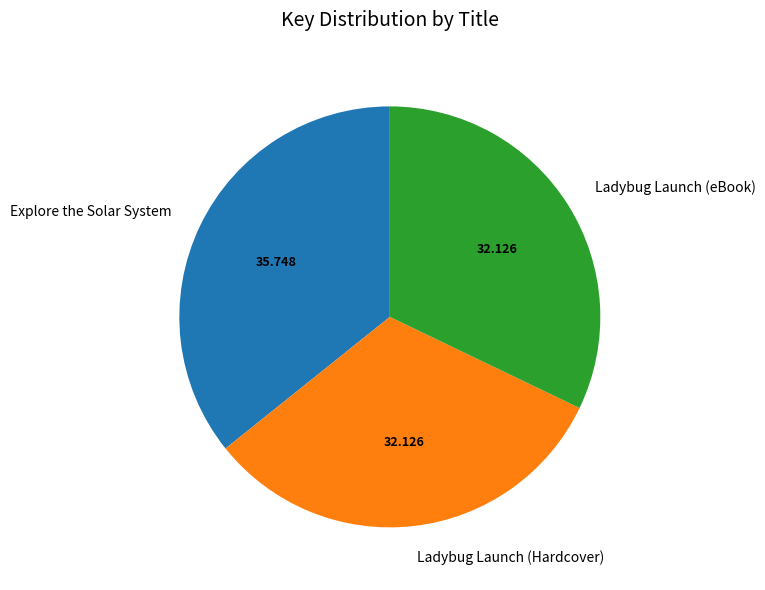

Is the sum of Explore the Solar System and Ladybug Launch (Hardcover) greater than half?

Yes